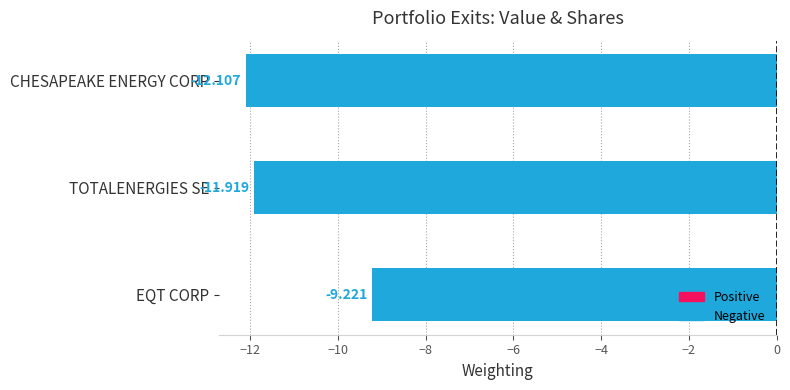

Which has a higher value, EQT CORP or TOTALENERGIES SE?

EQT CORP